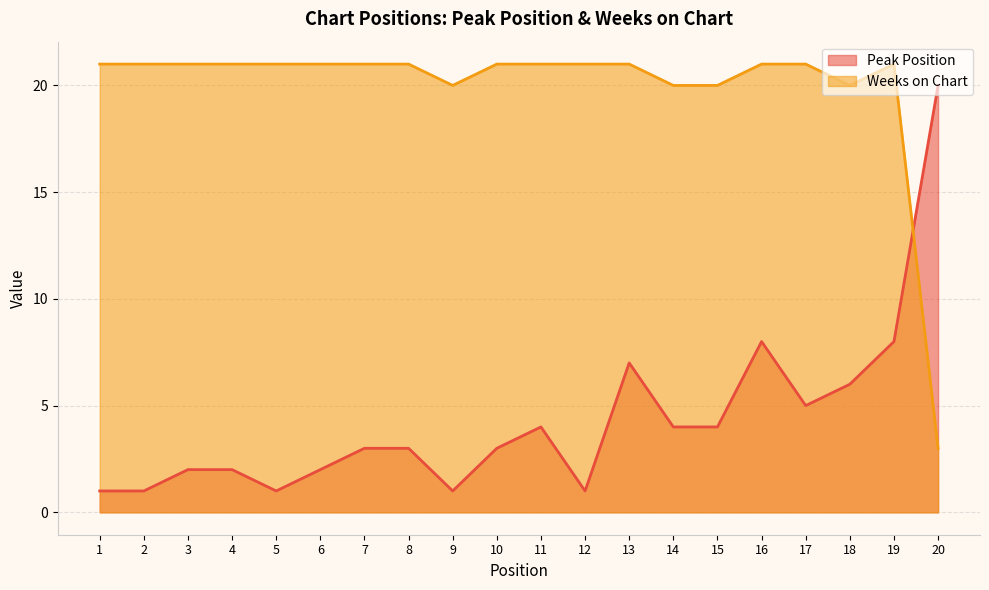

At how many categories does at least one series exceed 16?

20